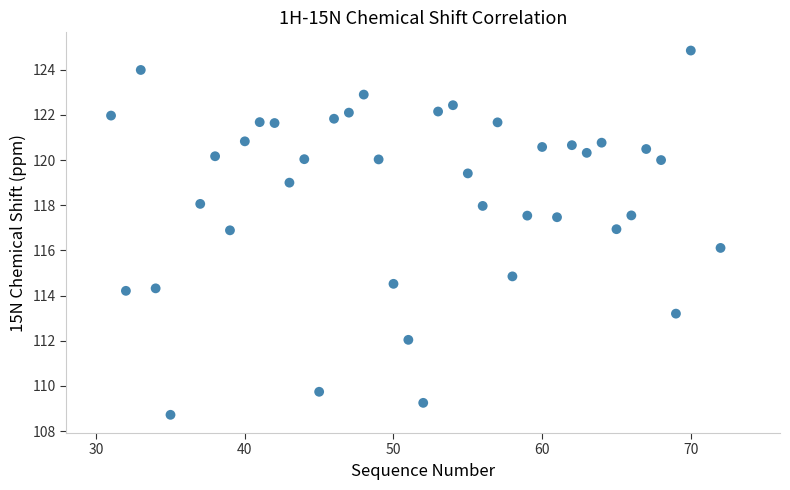

What is the range of X values (max minus min)?

41.0